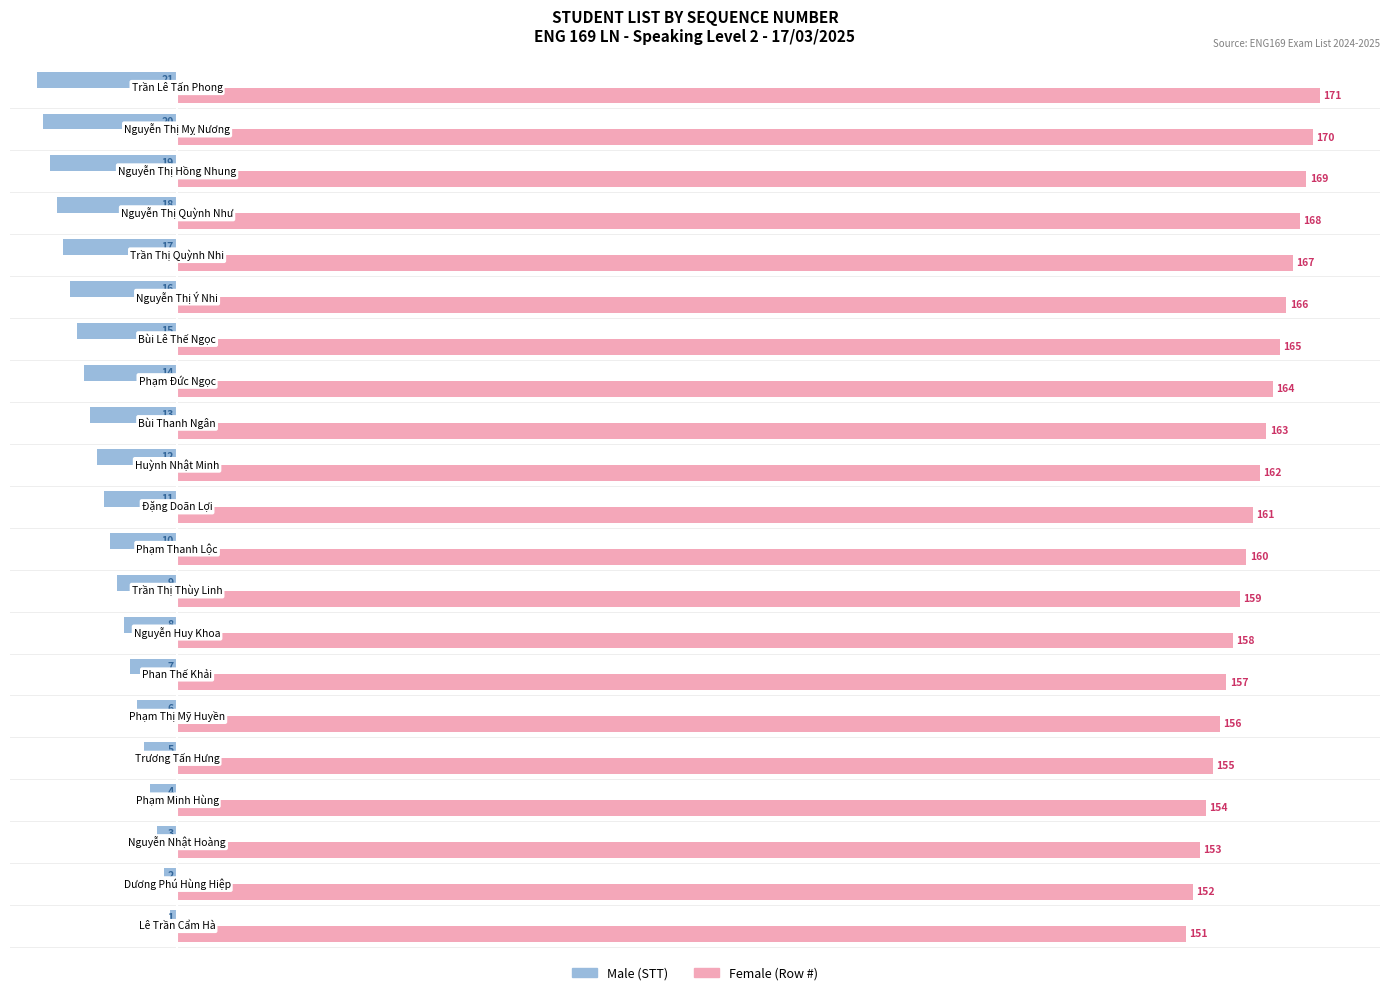

What is the maximum value shown in the chart?

171